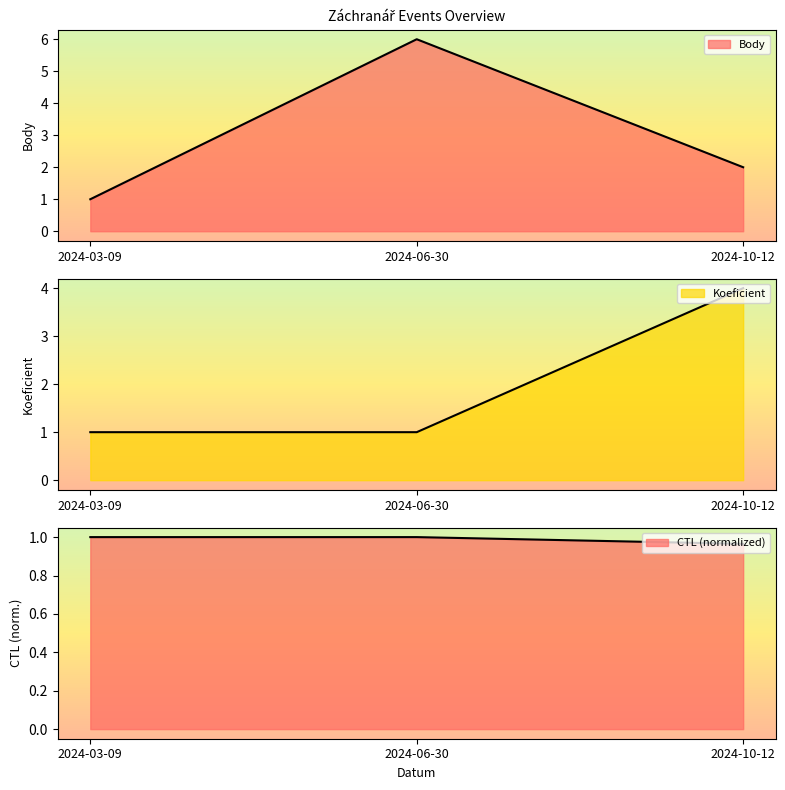

What is the label of the 2nd point from the right?

2024-06-30